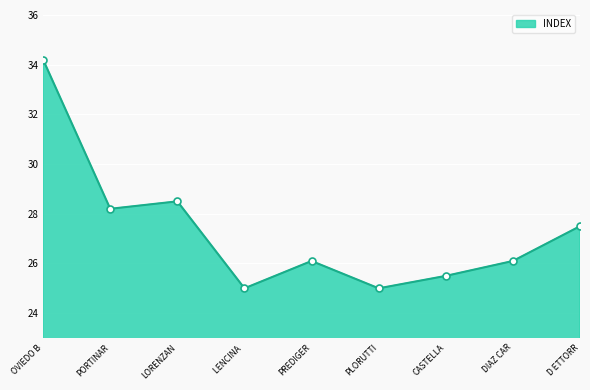

What is the difference between the maximum and minimum values?

9.2